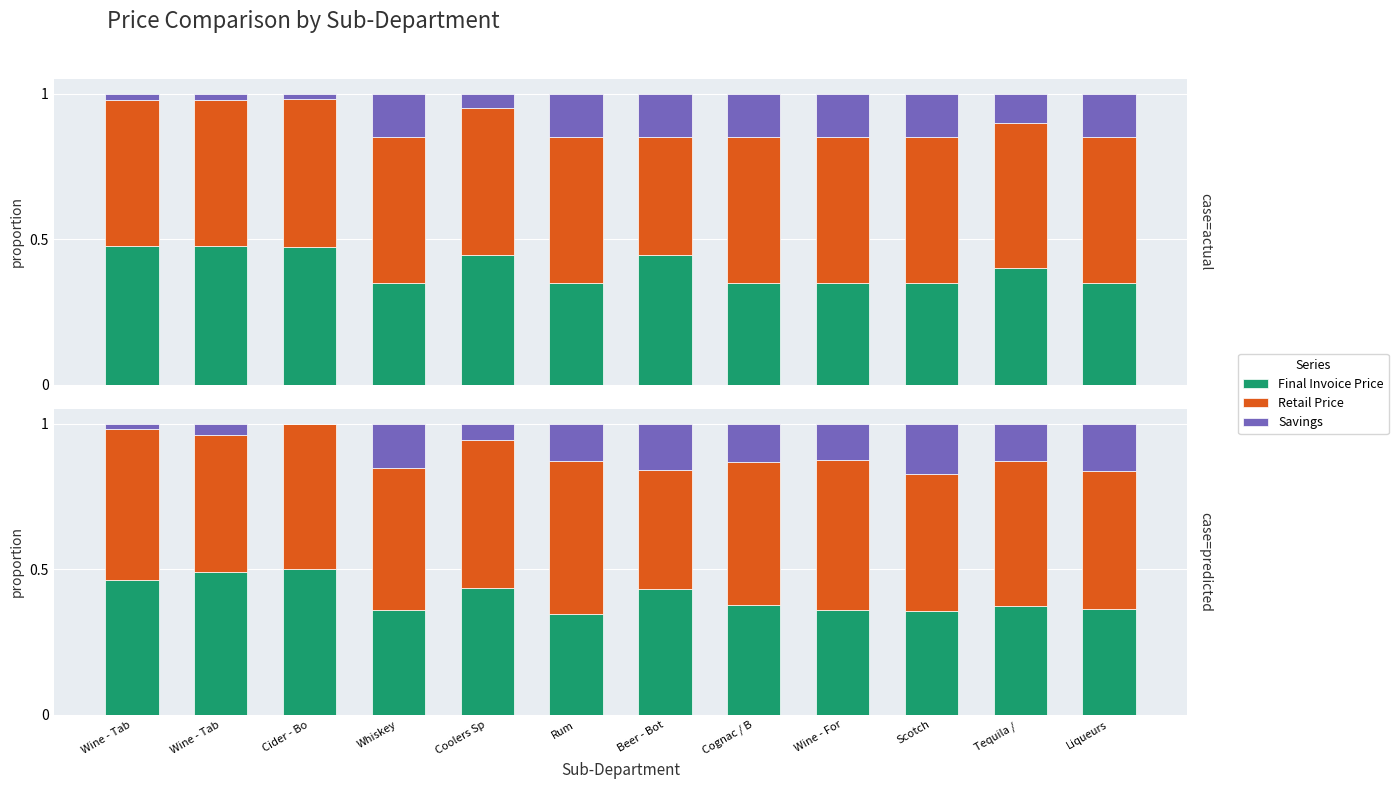

Count the Retail Price values in the range 0 to 1.

12